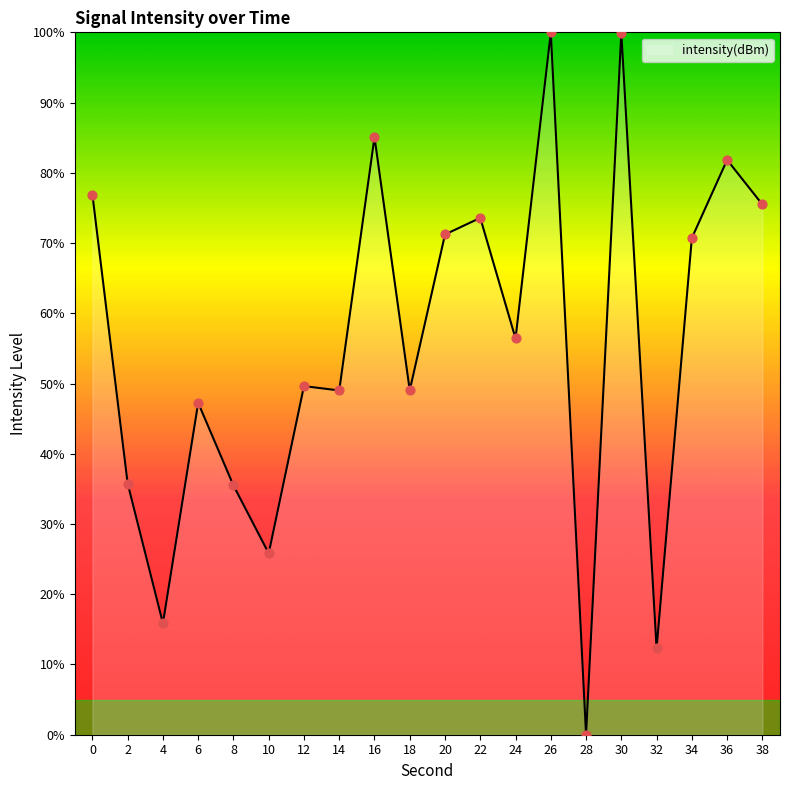

Between 14 and 38, which is larger?

38